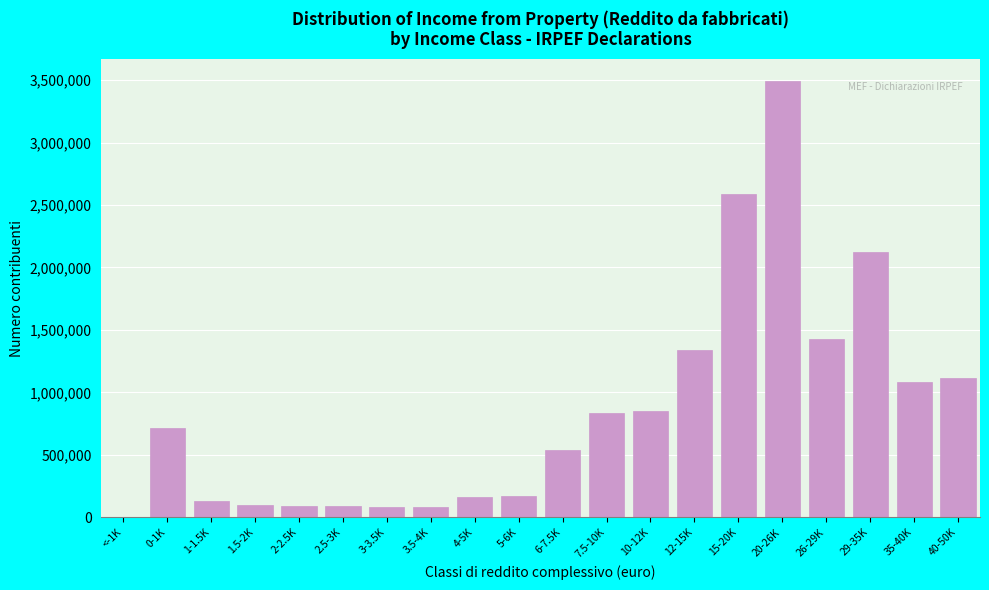

What is the maximum value shown in the chart?

3492816